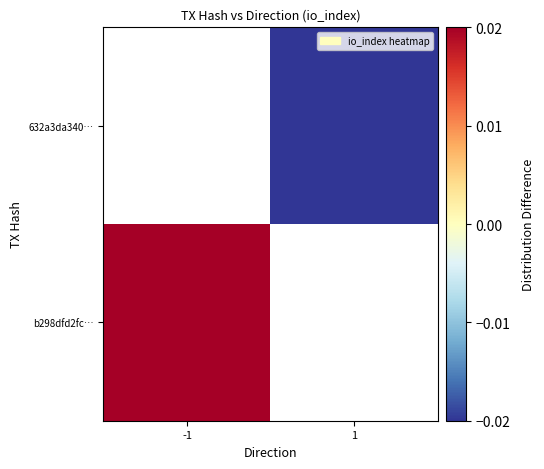

List the labels in order of b298dfd2fc… value, smallest first.

-1, 1